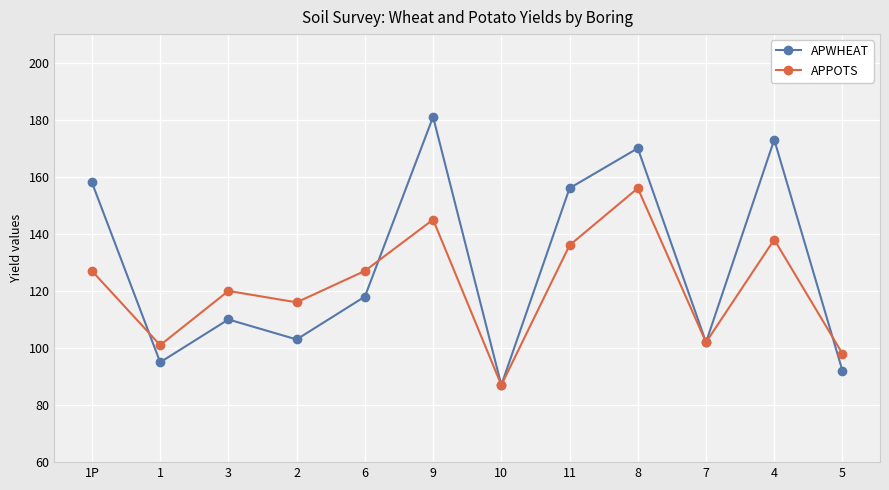

What is the value of the APPOTS point at the 1st from the left?

127